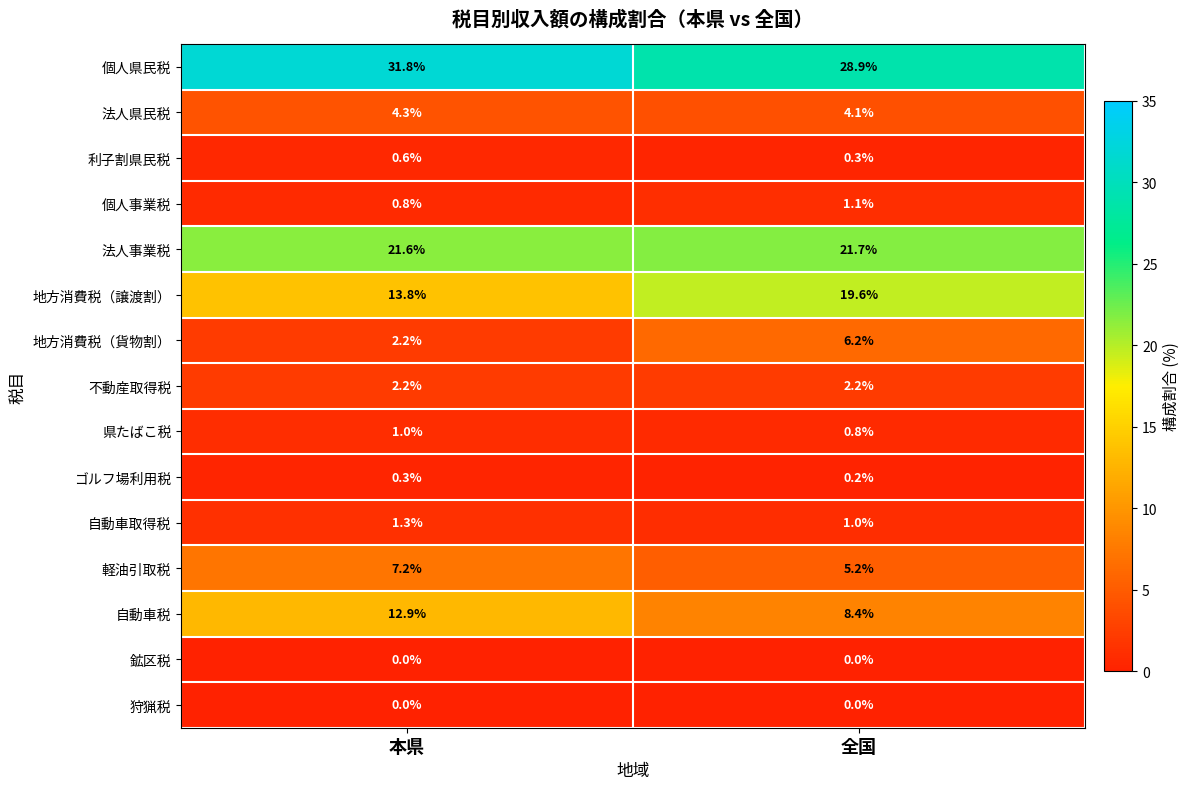

Rank the categories by 県たばこ税 value from lowest to highest.

全国, 本県